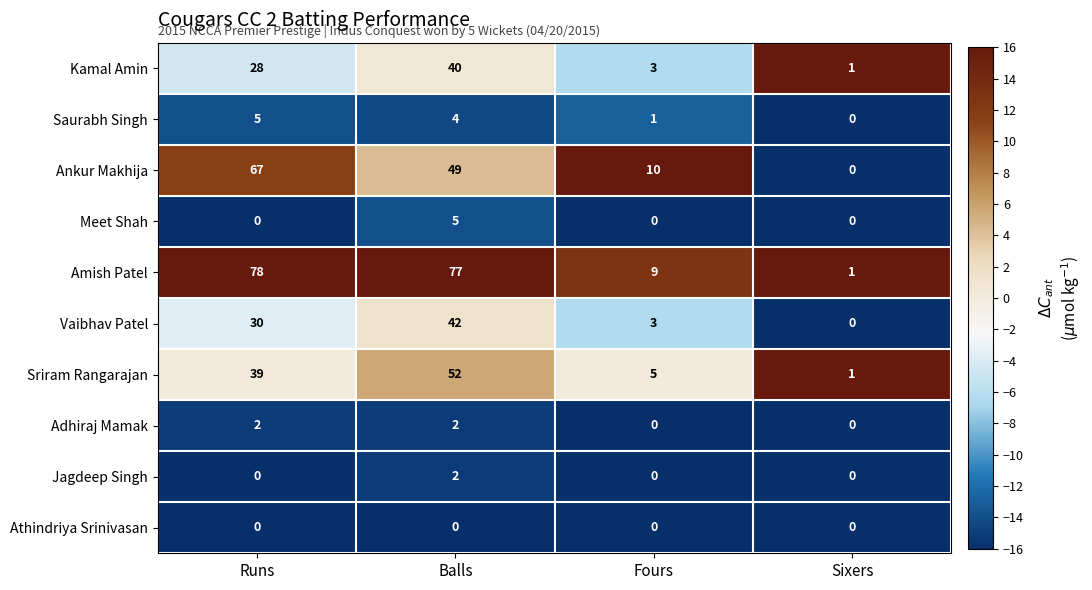

Which category has the highest value across all series?

Runs